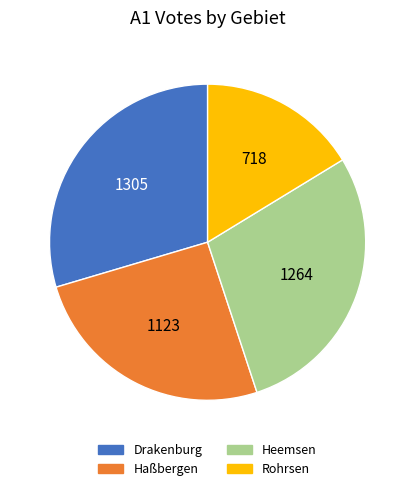

What is the largest slice in the pie chart?

Drakenburg